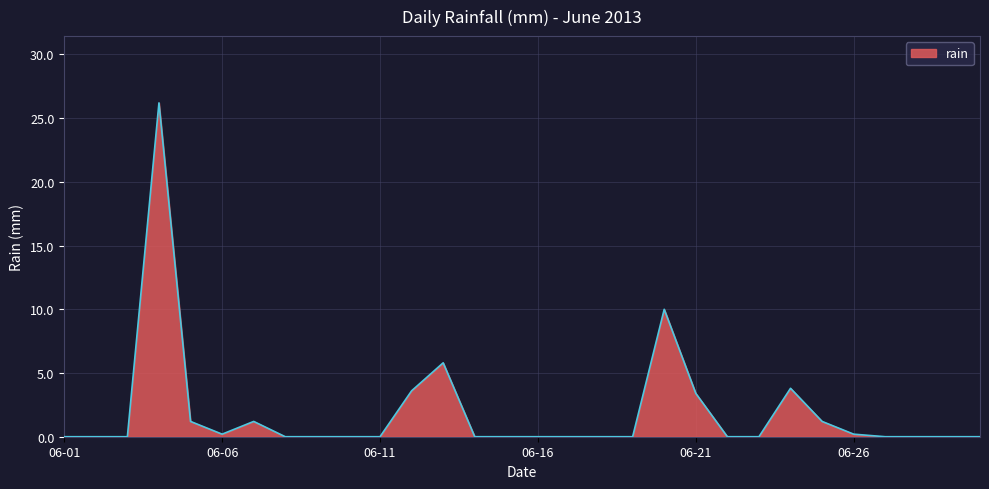

What is the difference between the maximum and minimum values?

26.2